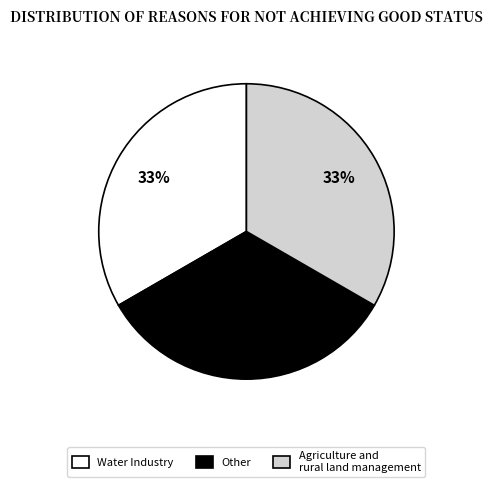

Count the number of slices in the pie.

3